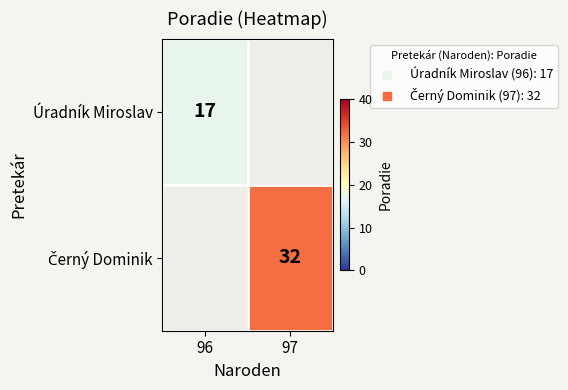

Rank the categories by Černý Dominik value from highest to lowest.

96, 97